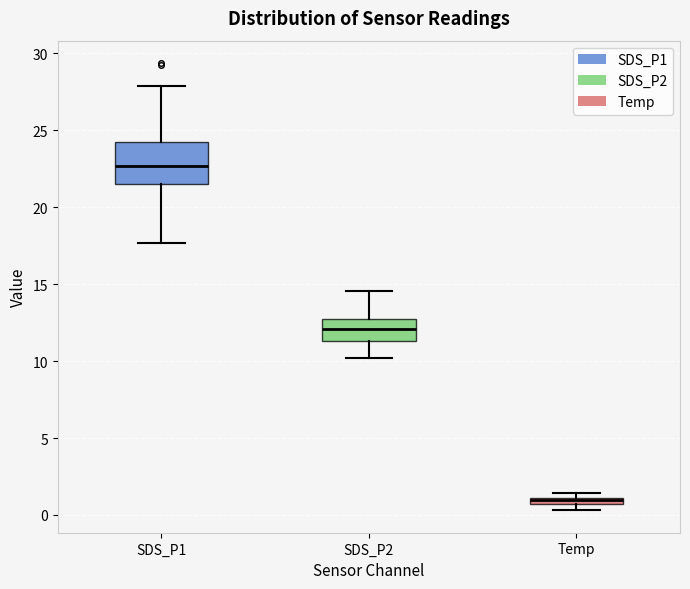

Where does the upper whisker of the box for SDS_P2 end on the y-axis? The values are not printed on the chart, so give them approximately, as read against the axis.

14.5